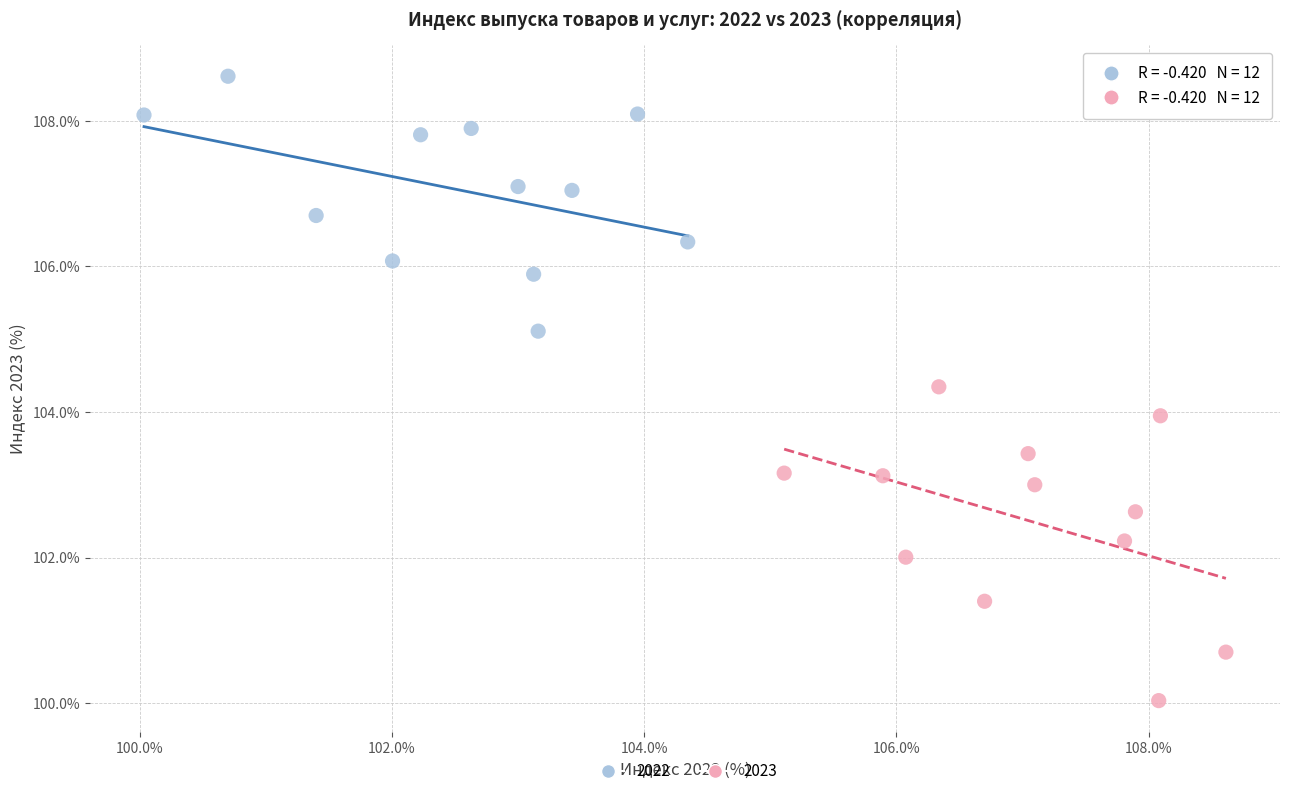

Which series contains the highest Y value?

2022